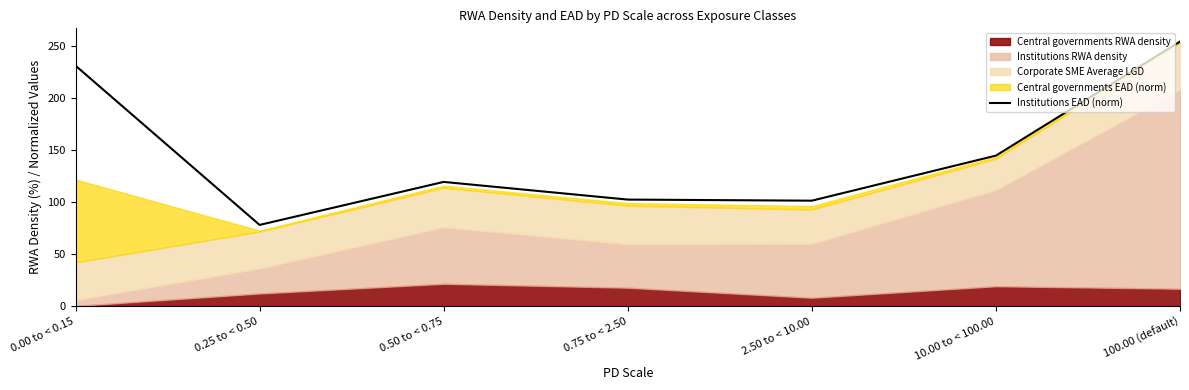

The value at 0.50 to < 0.75 is 29.2. True or false?

False